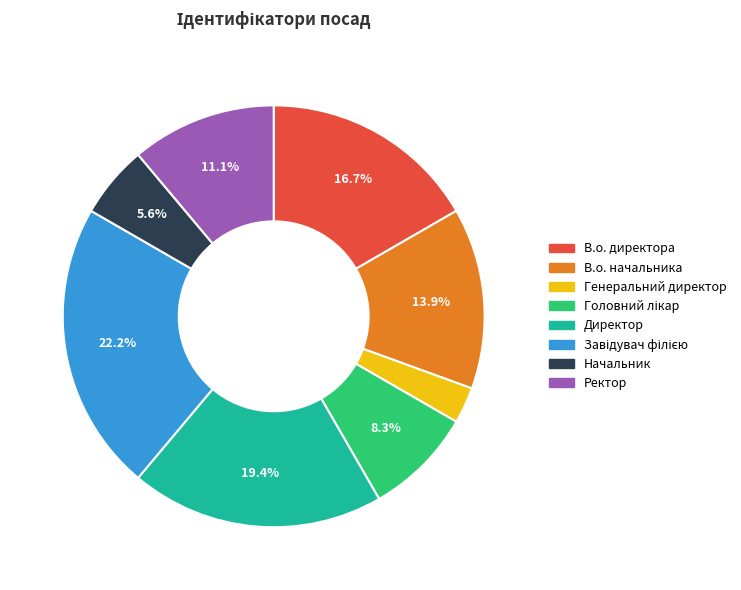

What percentage is the Начальник slice, to the nearest percent?

6%